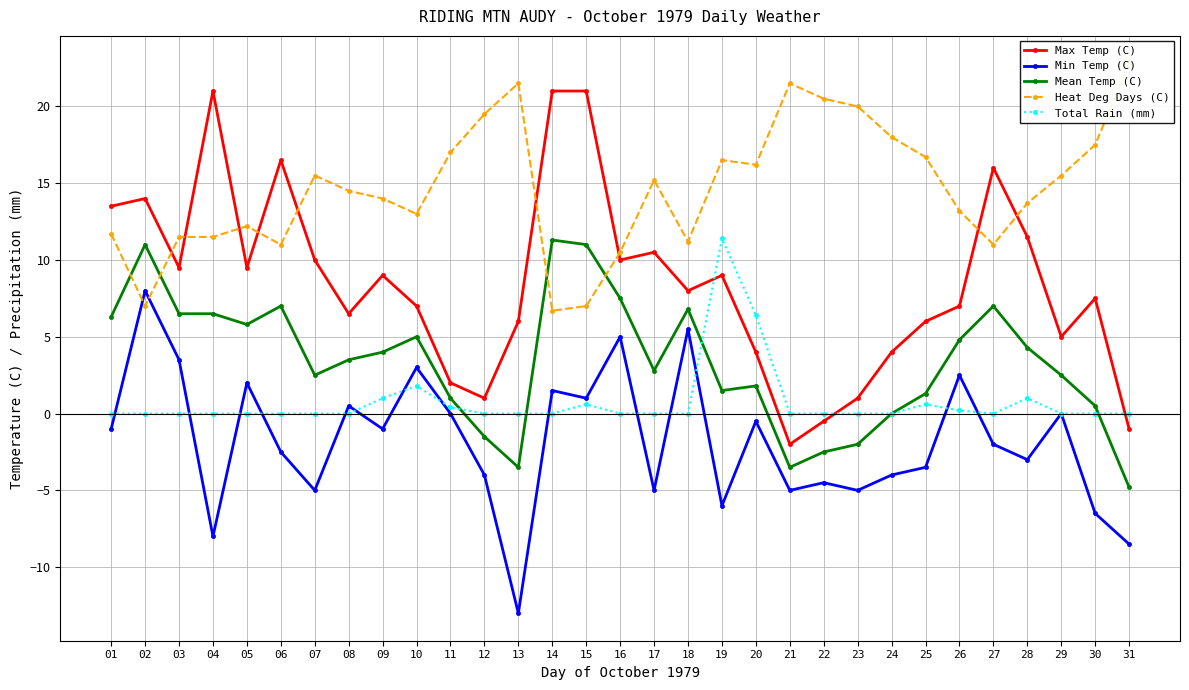

The Total Rain (mm) series shows -4.2 at 07. True or false?

False